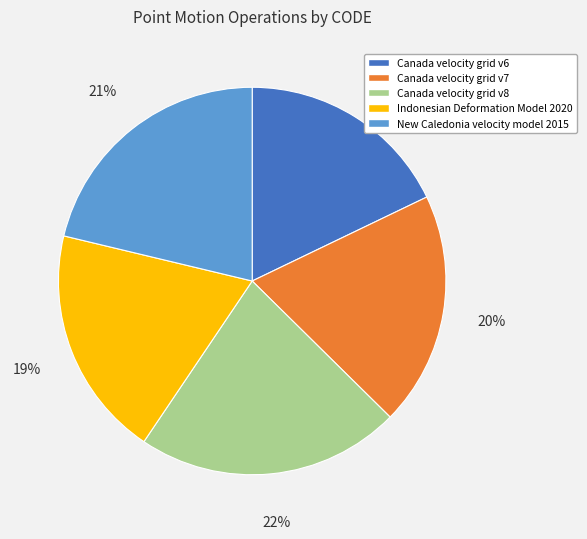

Do Canada velocity grid v7 and New Caledonia velocity model 2015 together represent more than half of the pie?

No